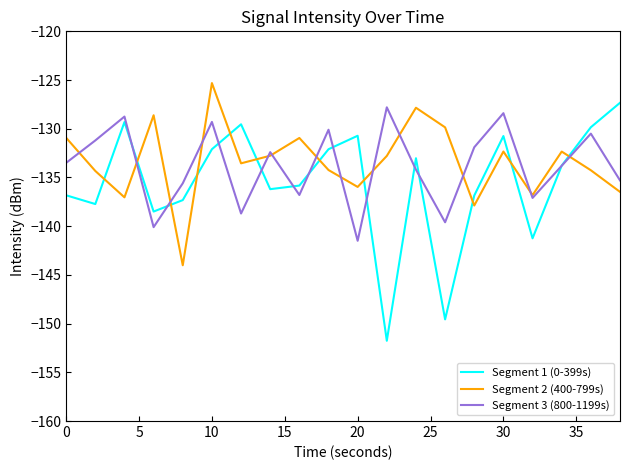

What is the greatest value displayed?

-125.3